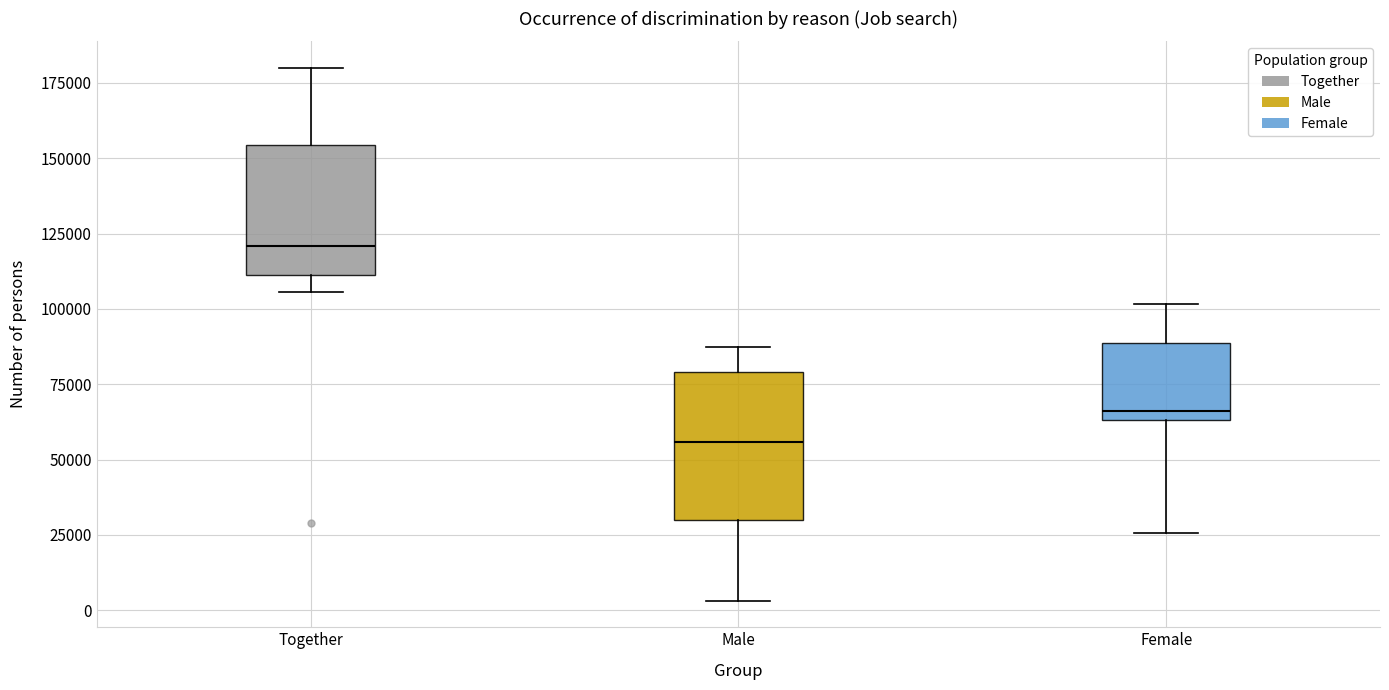

Comparing the boxes themselves (not the whiskers), which one is the tallest?

Male